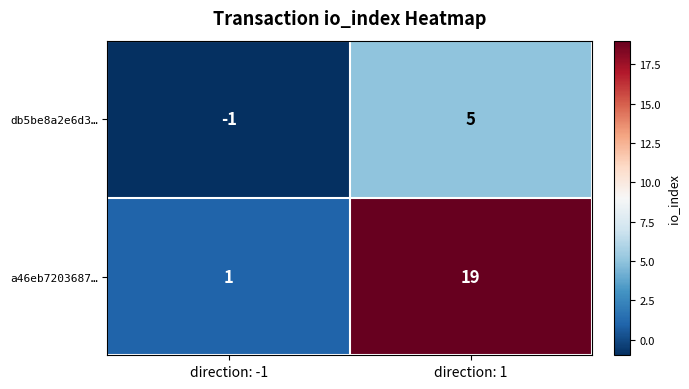

Is it true that a46eb7203687… equals 1 at direction: -1?

True